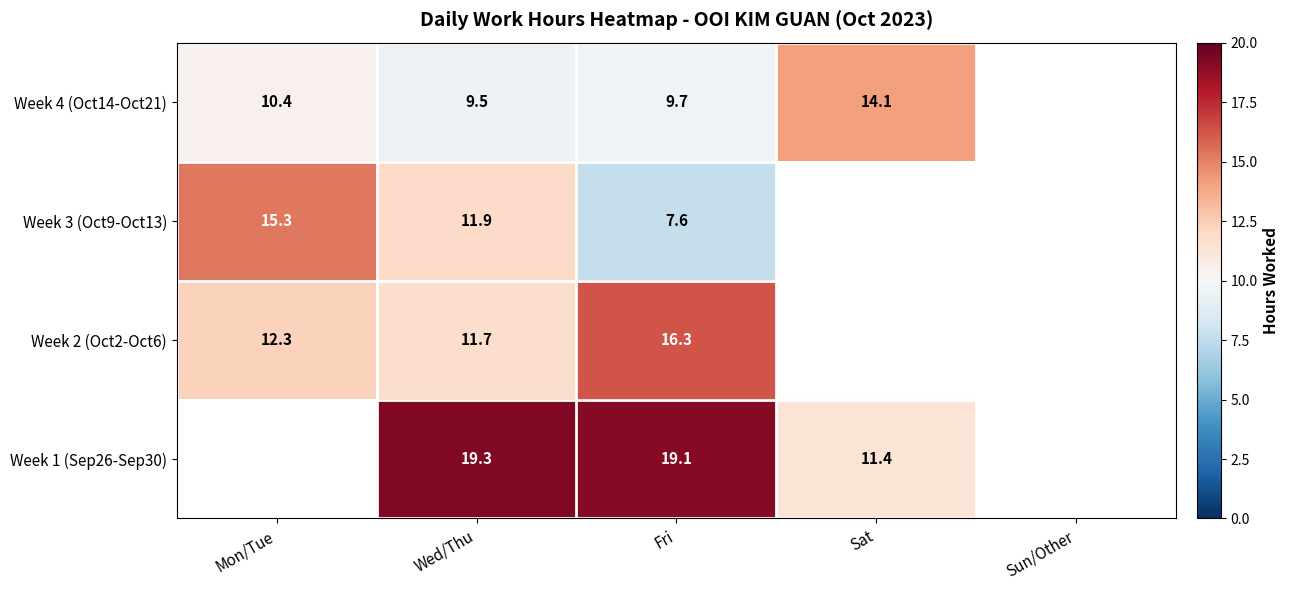

The value of Week 2 (Oct2-Oct6) at Mon/Tue is 12.3. True or false?

True